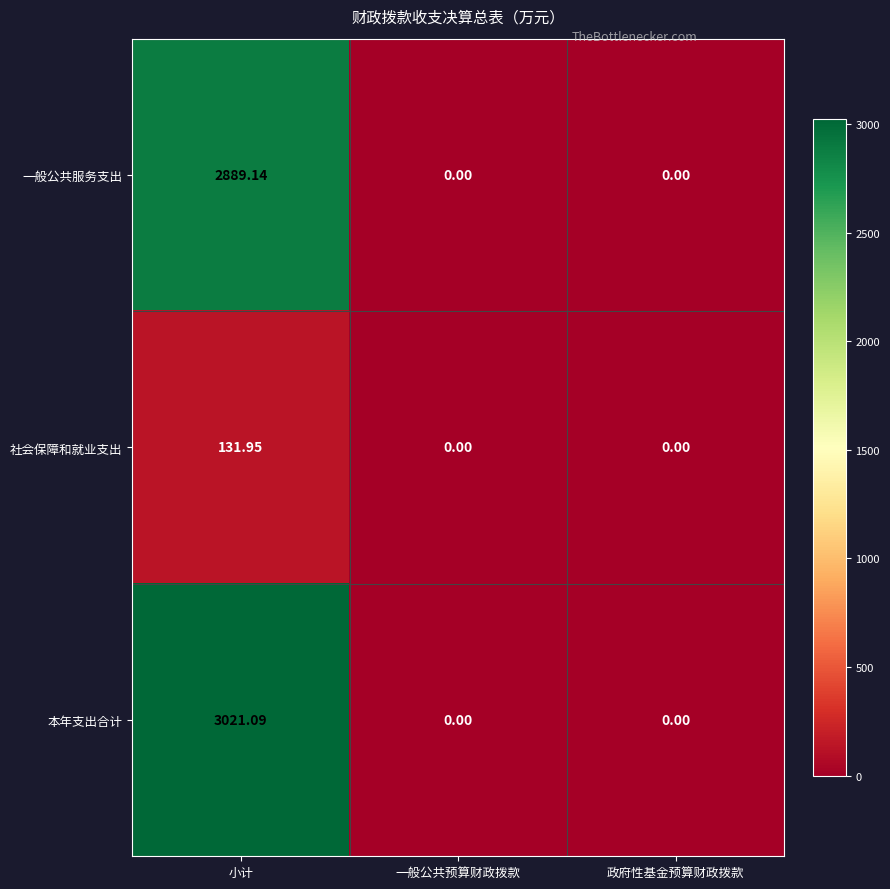

Between 小计 and 一般公共预算财政拨款, which series saw the biggest shift?

本年支出合计